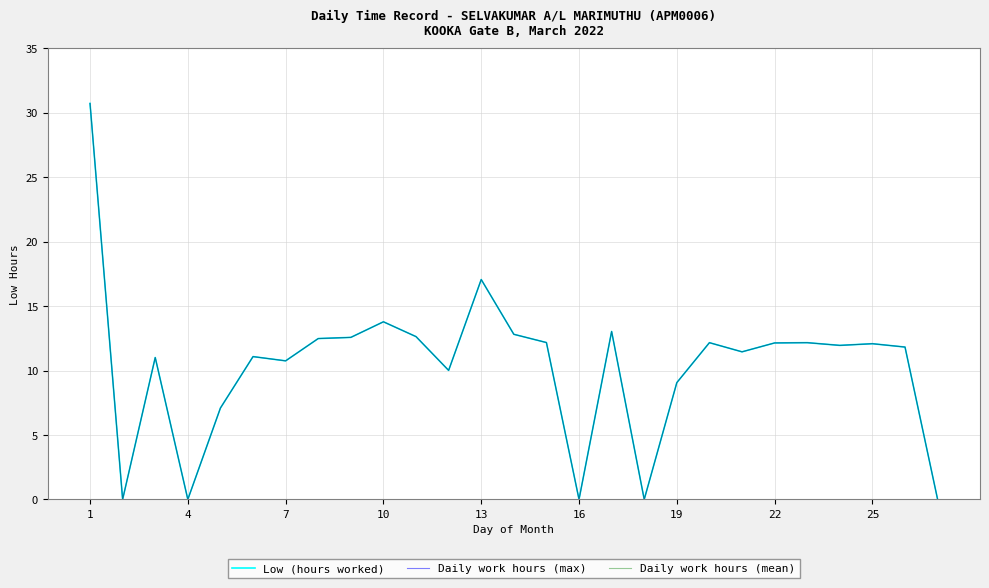

How many lines are shown in the chart?

3